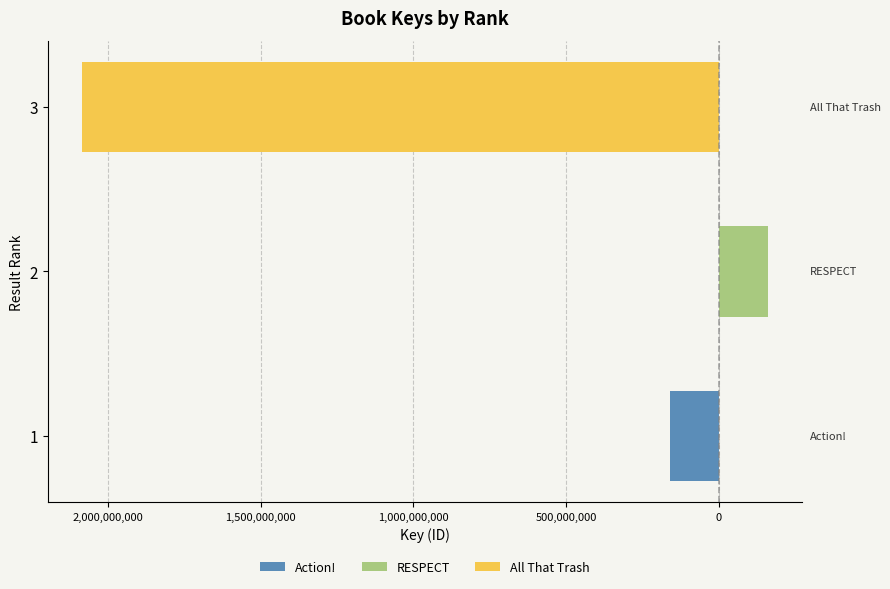

What is the total value across all series at 2?

159555107